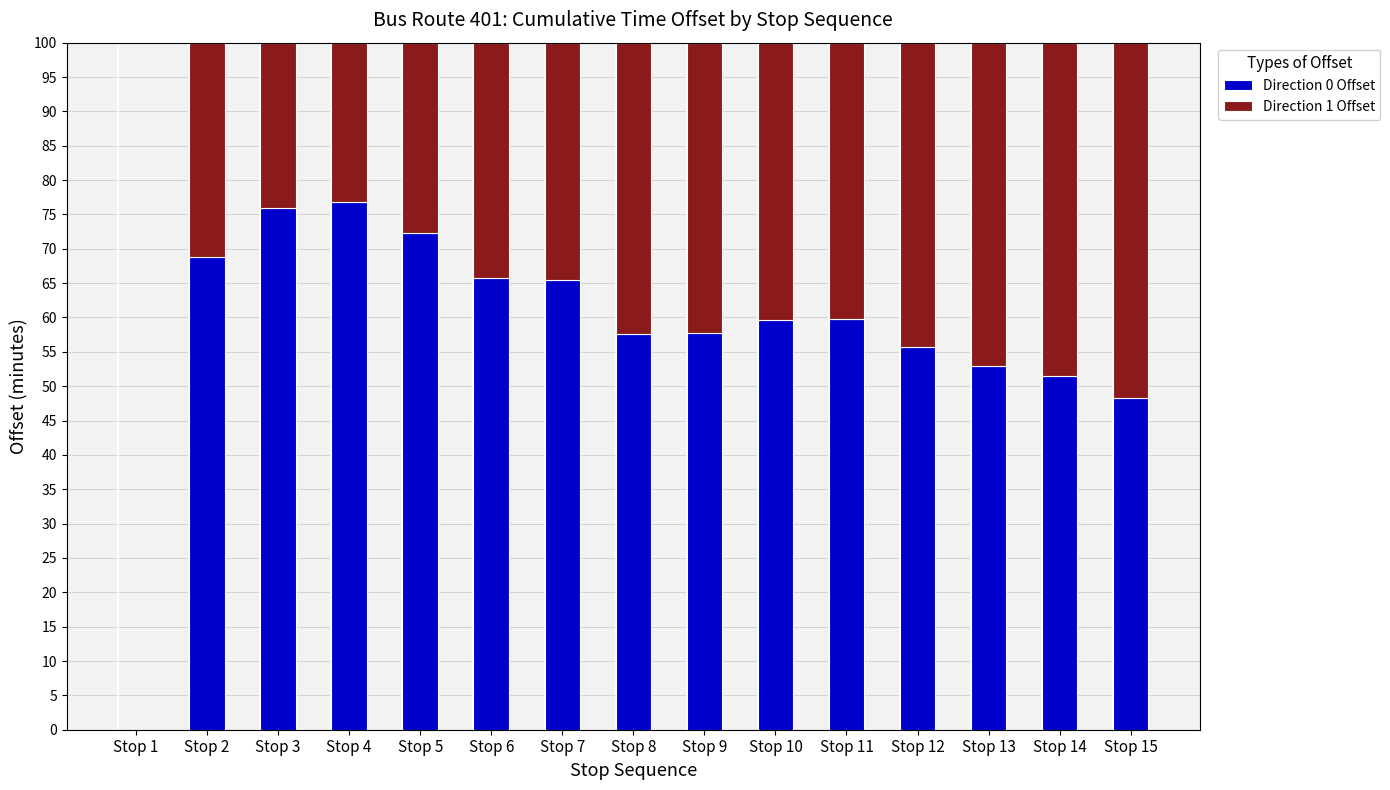

What is the total value across all series at Stop 13?

100.0